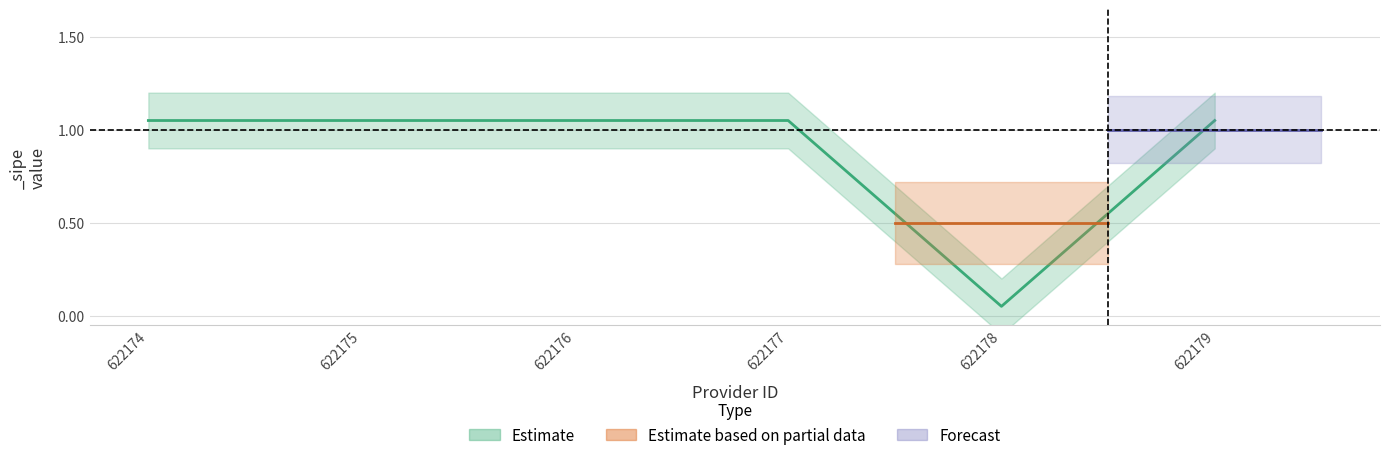

Between 622177 and 622179, which series saw the biggest shift?

Estimate